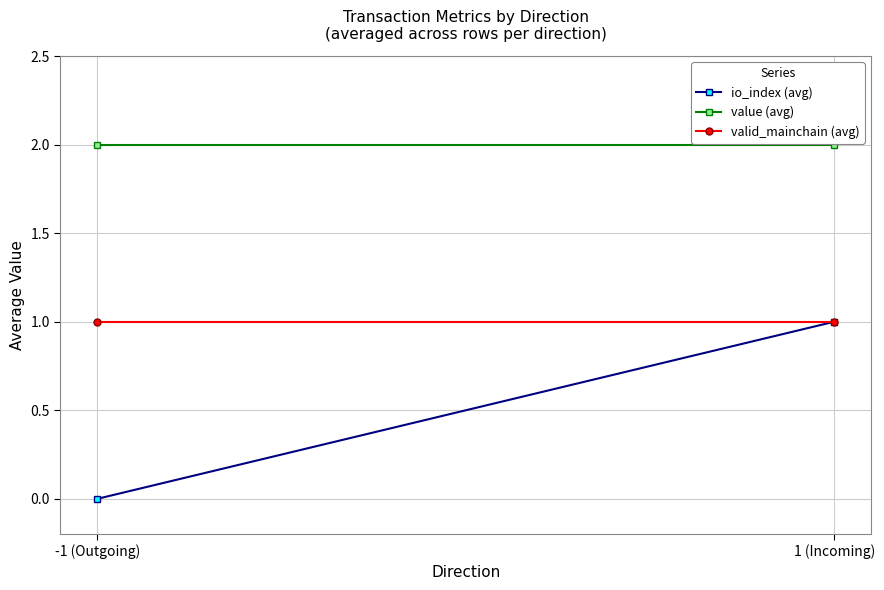

Reading right to left, transcribe all the data shown in this chart.

io_index (avg): 1.0	0.0
value (avg): 2.0	2.0
valid_mainchain (avg): 1.0	1.0